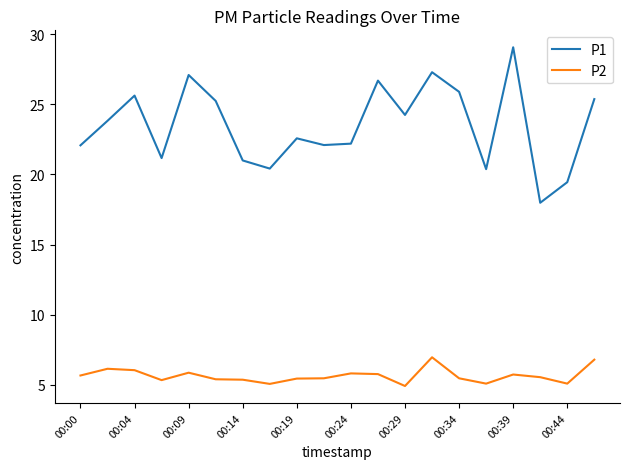

Which series has the largest range (max minus min)?

P1